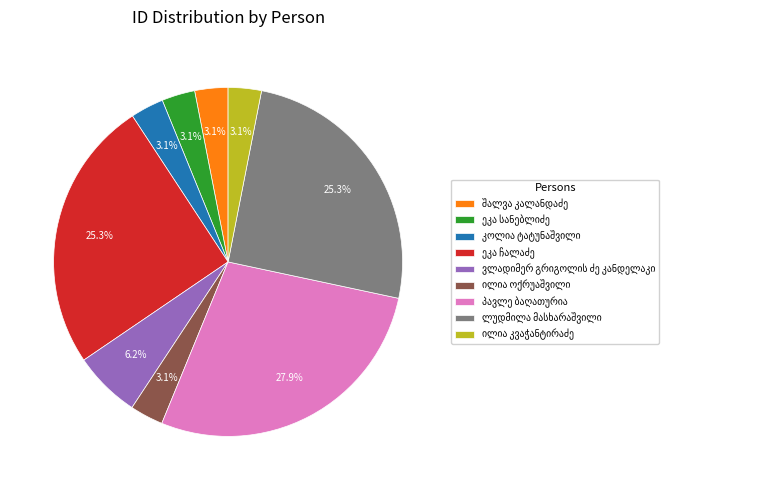

Is there any slice that represents more than half of the pie?

No